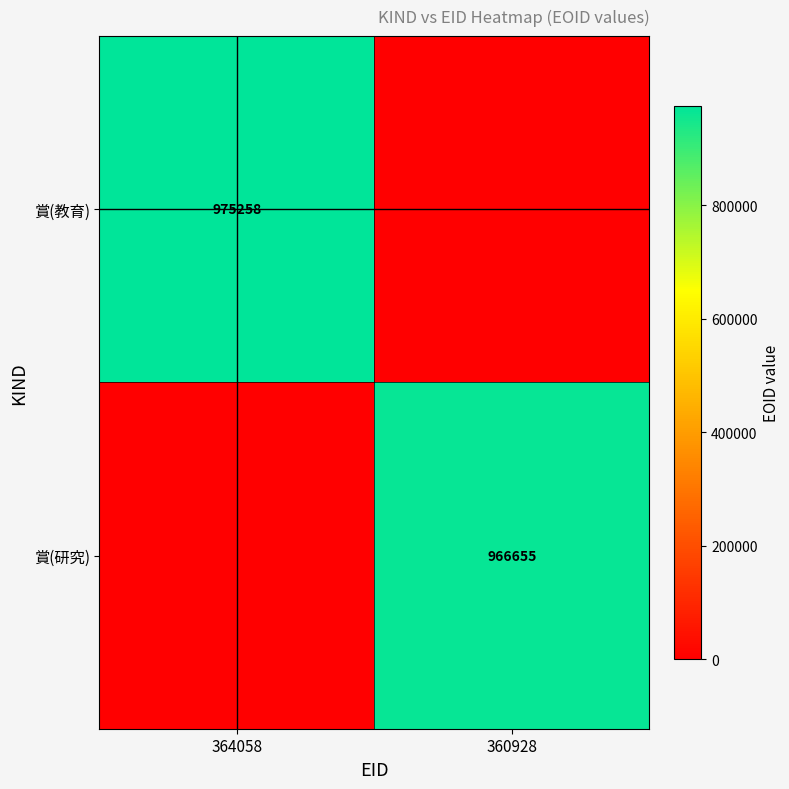

True or false: 賞(教育) has a value of 975258 at 364058.

True